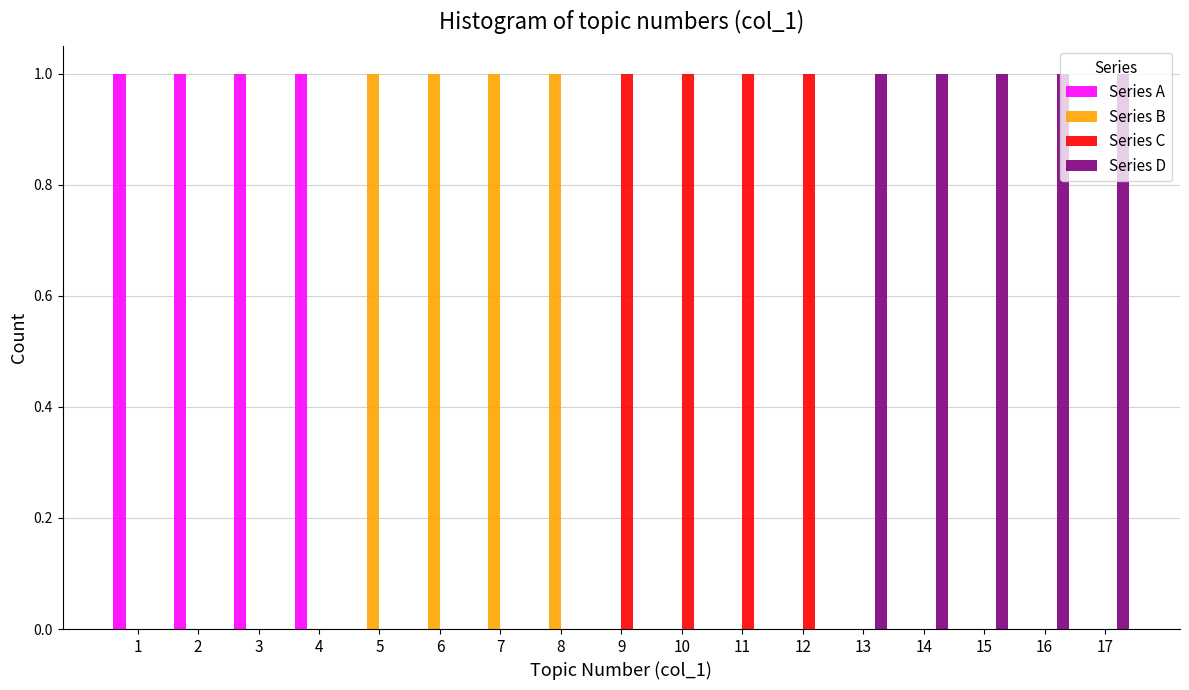

What is the height of the Series A bar covering 0.5 to 1.5 on the x-axis? The values are not printed on the chart, so give them approximately, as read against the axis.

1